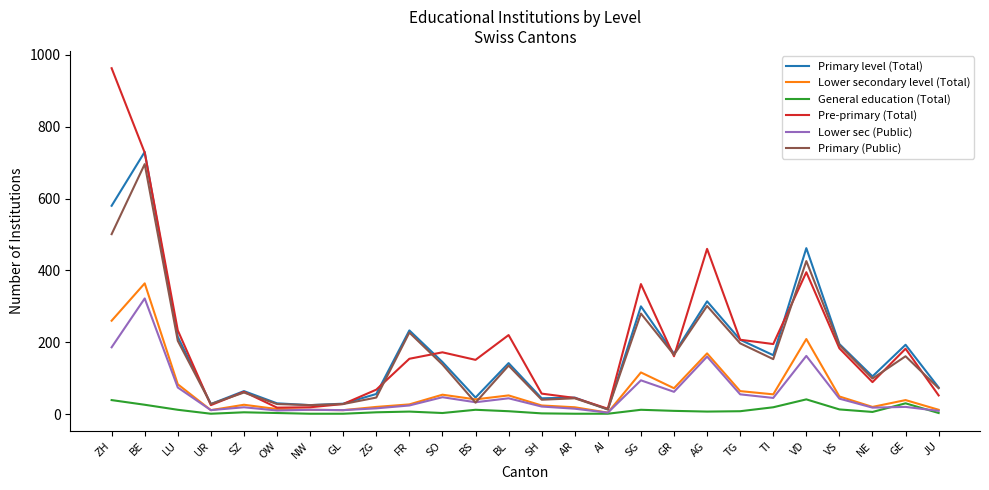

The value of Primary (Public) at OW is 28. True or false?

True